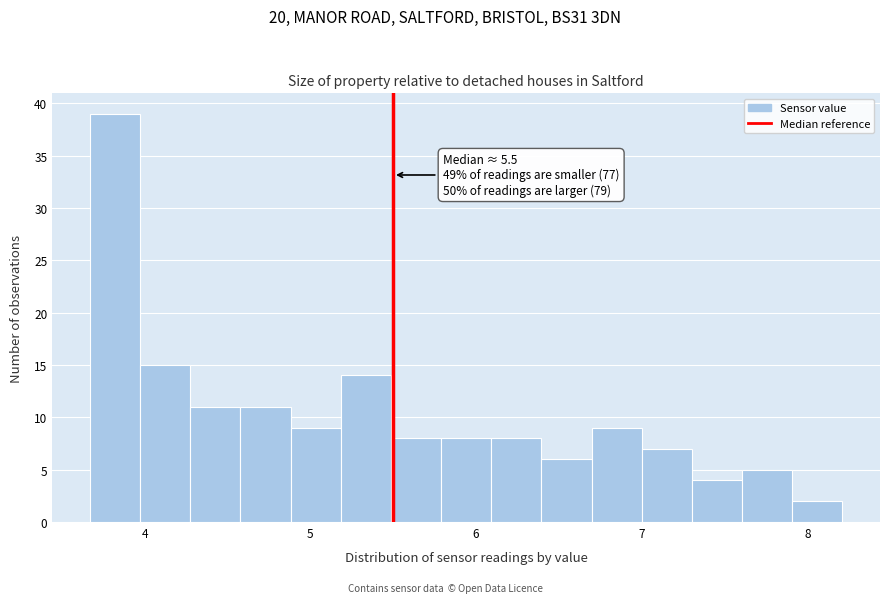

Around what value on the x-axis is the tallest bar? Give the approximate position of its centre, as read against the axis.

3.8